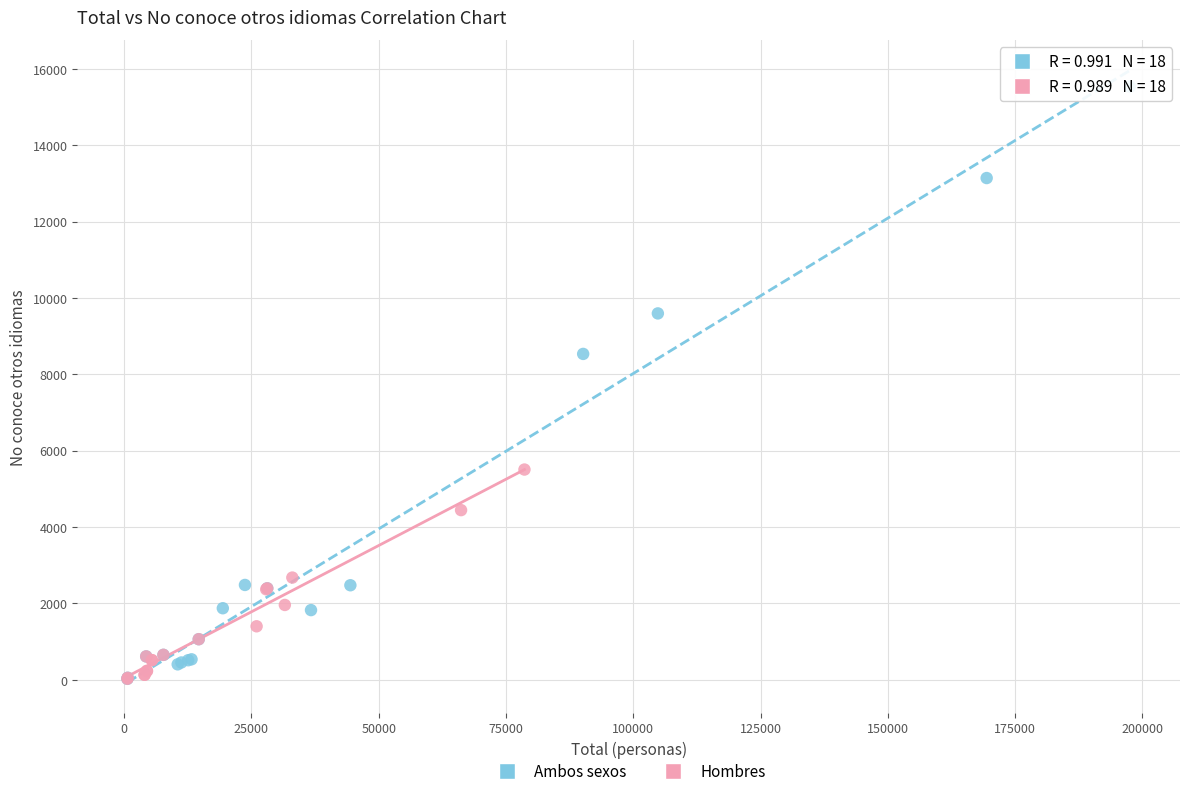

Which series reaches the maximum Y coordinate?

Ambos sexos